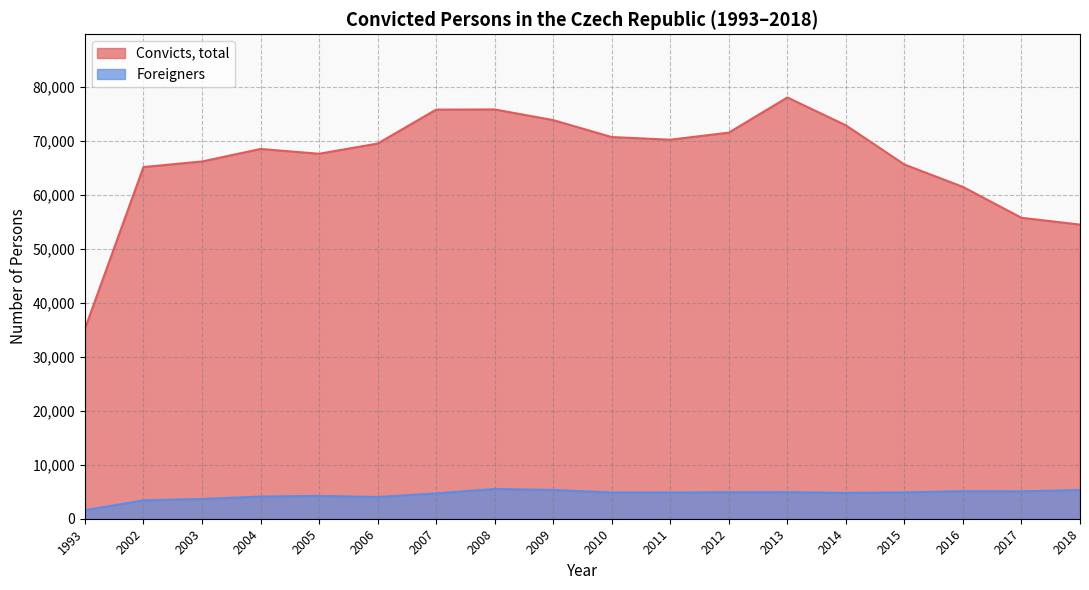

In Convicts, total, how many points are higher than both neighbors (excluding endpoints)?

3